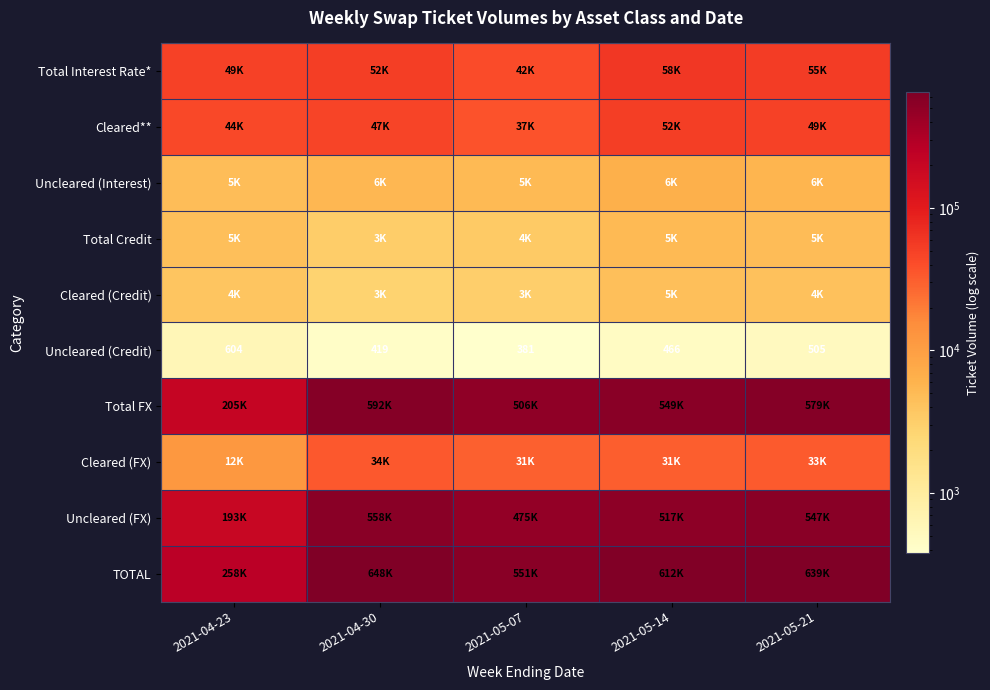

What is the minimum value for Uncleared (Credit)?

381